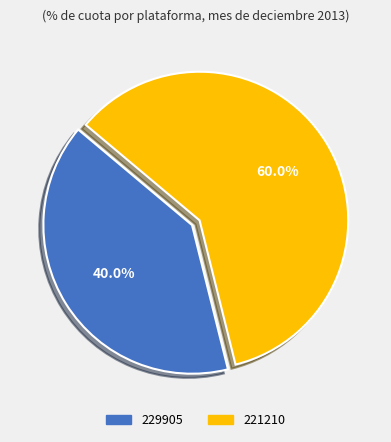

Combined, what portion of the pie is 221210 and 229905?

100.0%